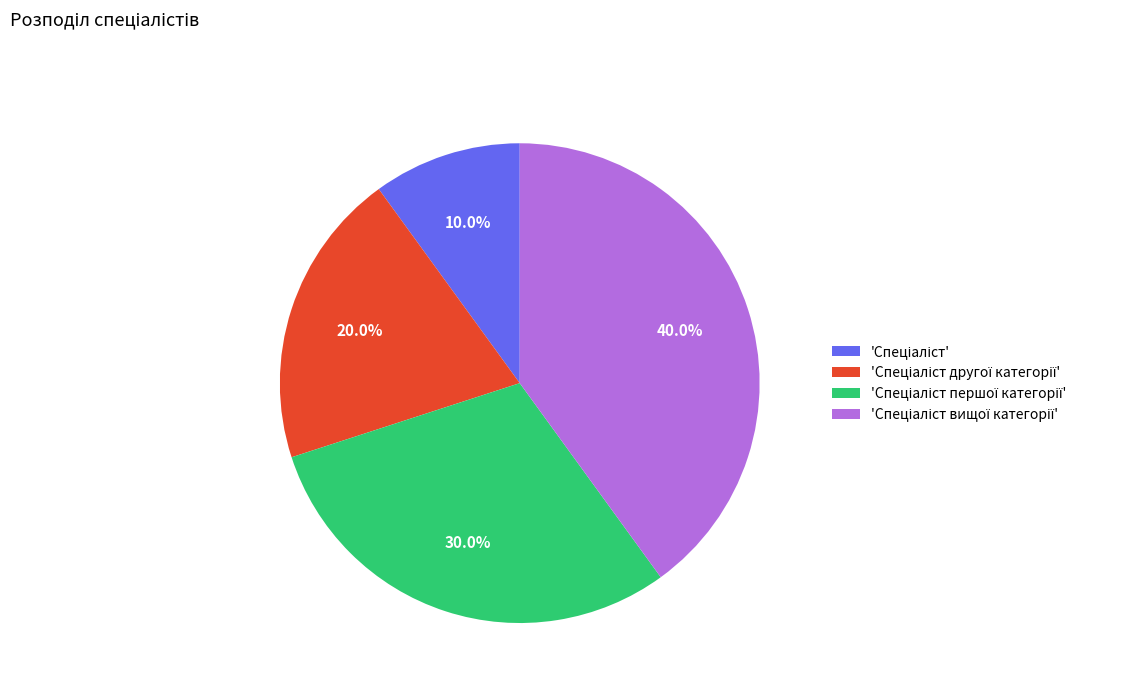

Is there a majority slice in this chart?

No